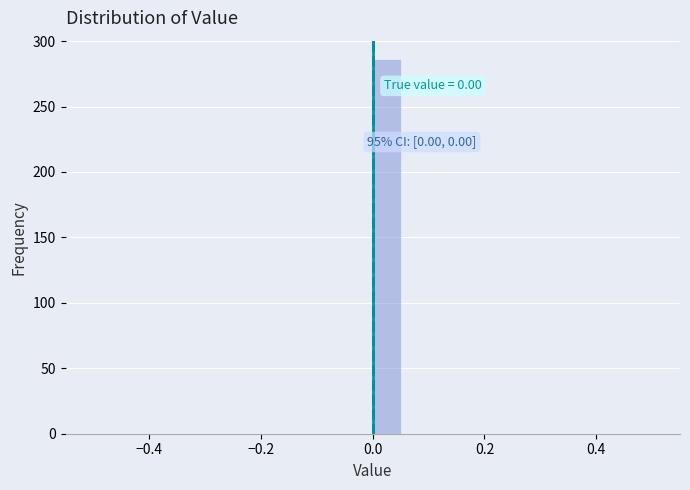

Read against the x-axis, roughly where is the centre of the tallest bar?

0.02